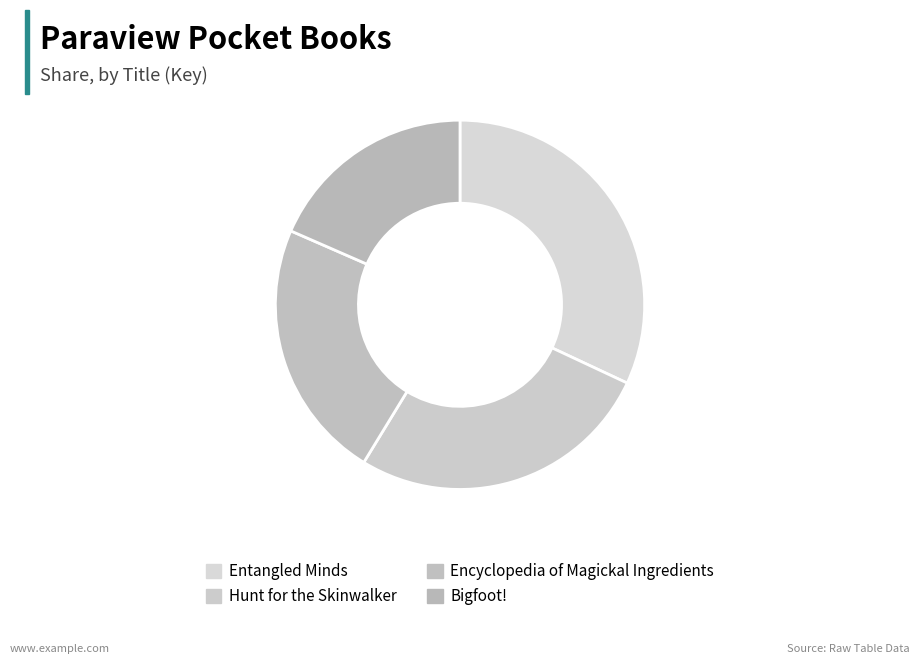

How many segments does this pie chart have?

4